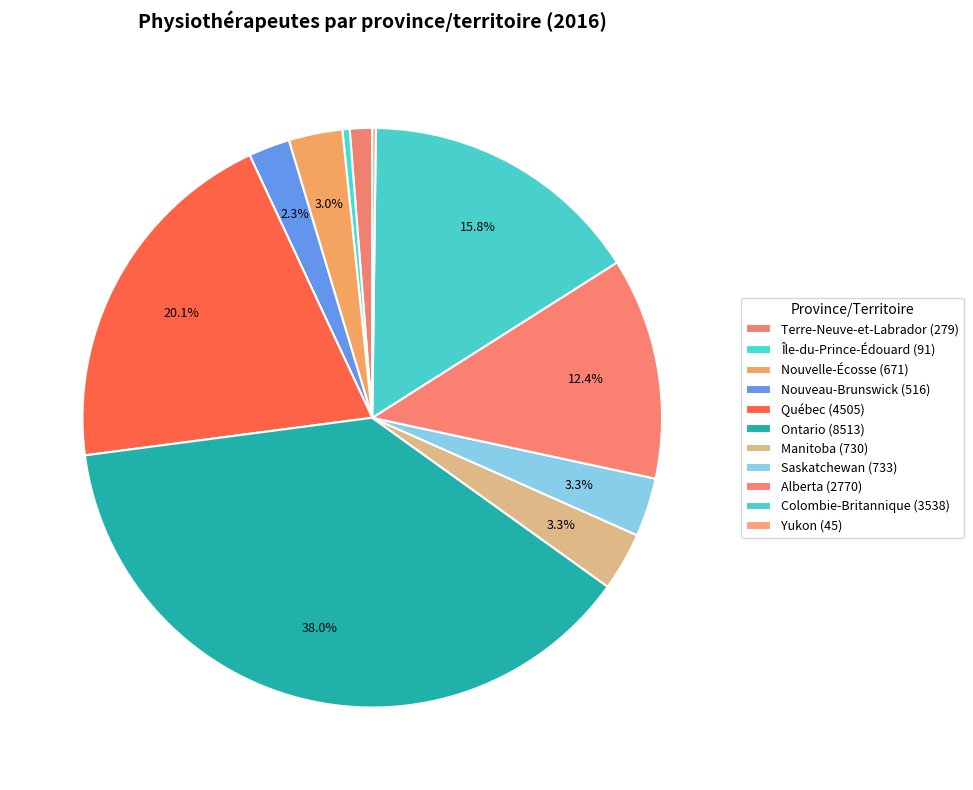

How many segments does this pie chart have?

11